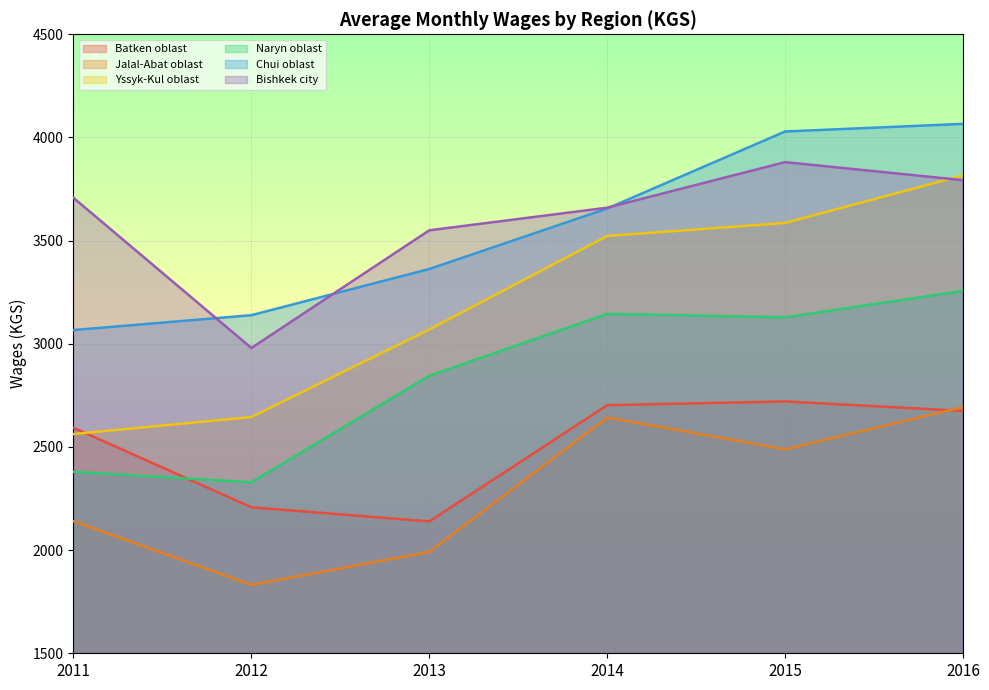

Read the Bishkek city value at 2014.

3659.6